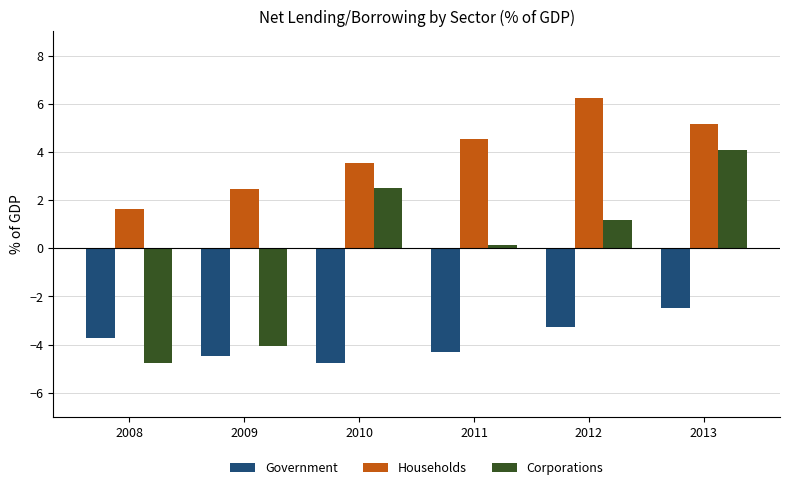

Count the number of data series in this chart.

3